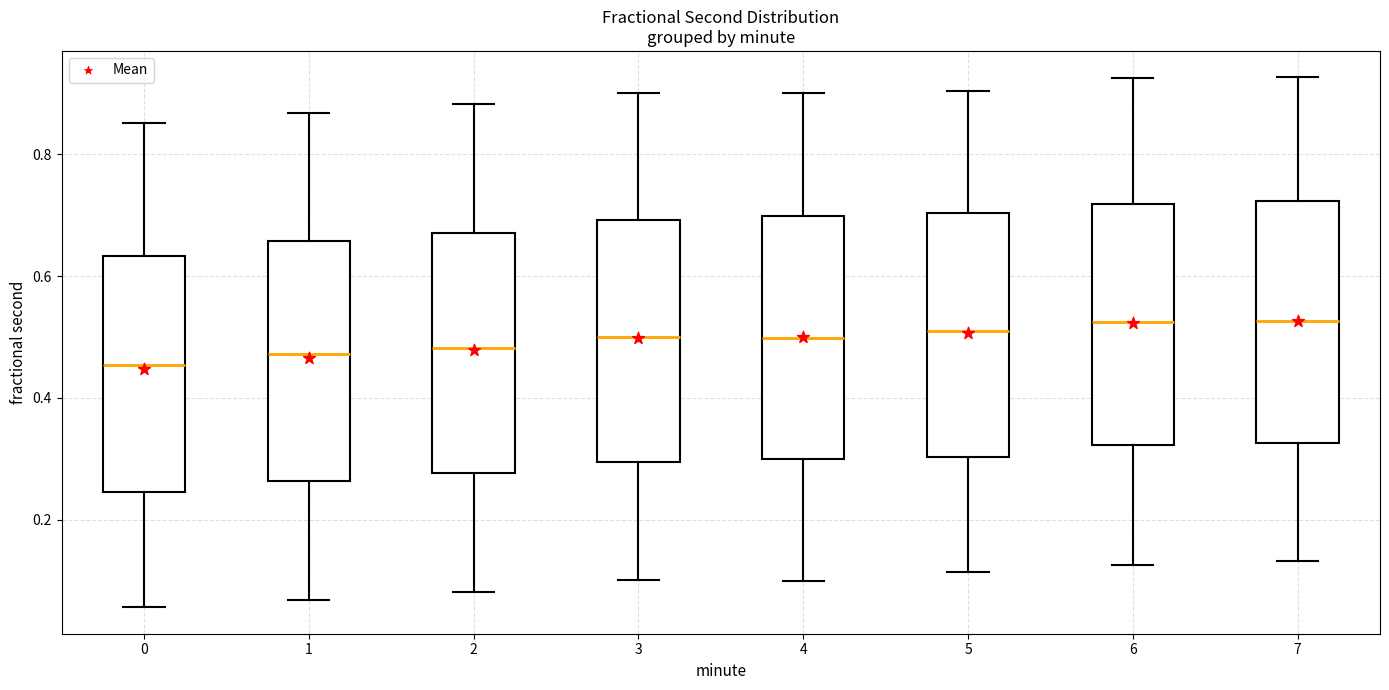

Reading left to right, read every box against the y-axis: the position of its median line, the range the box covers, and the ends of its whiskers. The values are not printed on the chart, so give them approximately, as read against the axis.

0: median 0.46, box 0.24 to 0.64, whiskers 0.06 to 0.86
1: median 0.48, box 0.26 to 0.66, whiskers 0.06 to 0.86
2: median 0.48, box 0.28 to 0.68, whiskers 0.08 to 0.88
3: median 0.50, box 0.30 to 0.70, whiskers 0.10 to 0.90
4: median 0.50, box 0.30 to 0.70, whiskers 0.10 to 0.90
5: median 0.50, box 0.30 to 0.70, whiskers 0.12 to 0.90
6: median 0.52, box 0.32 to 0.72, whiskers 0.12 to 0.92
7: median 0.52, box 0.32 to 0.72, whiskers 0.14 to 0.92